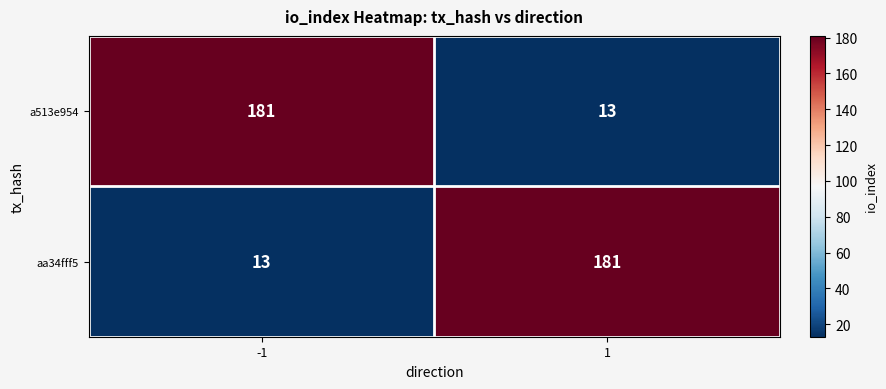

What is the total value across all series at -1?

194